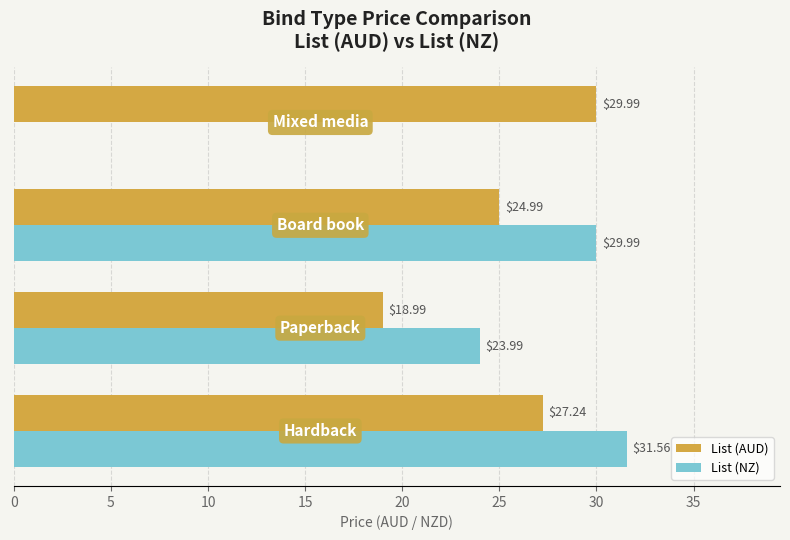

What is the sum of all List (AUD) values?

101.2